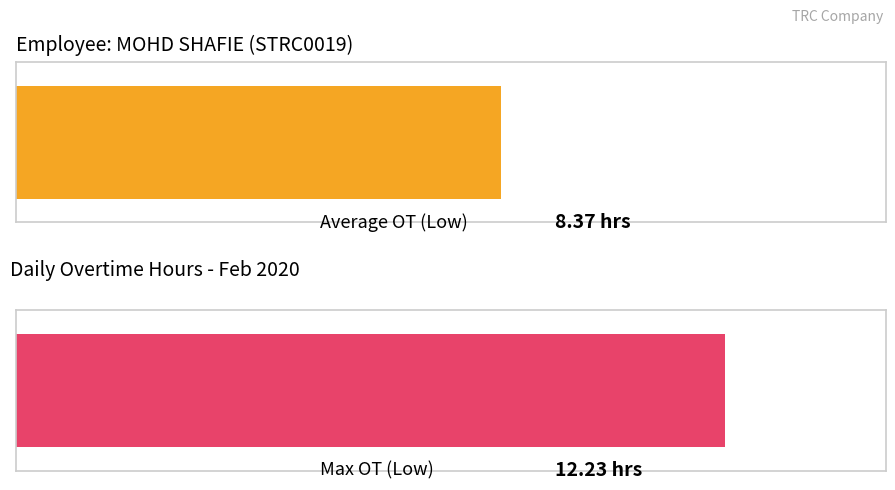

Does the chart contain any negative values?

No